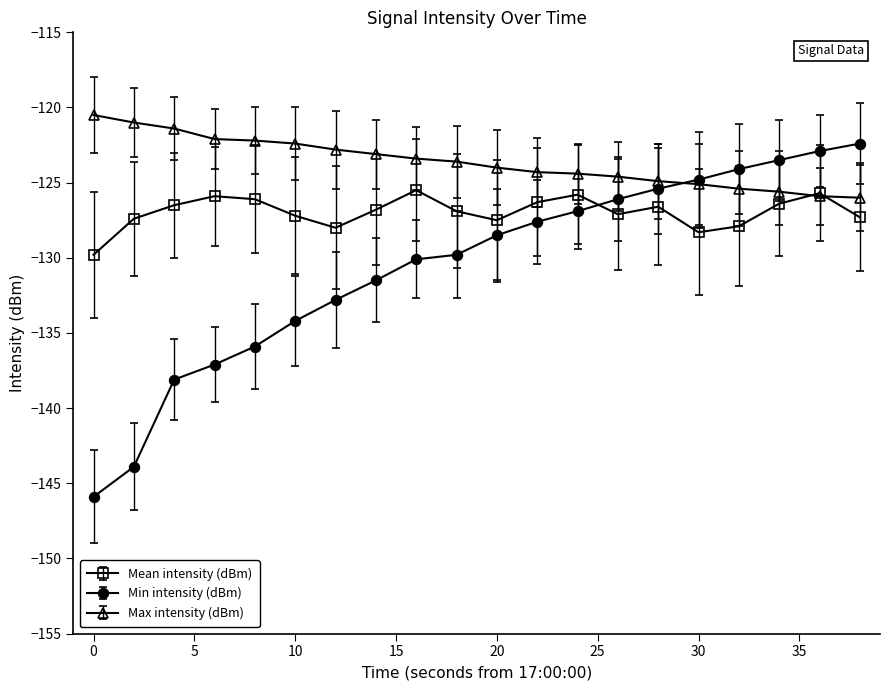

Which series has the widest spread of values?

Min intensity (dBm)